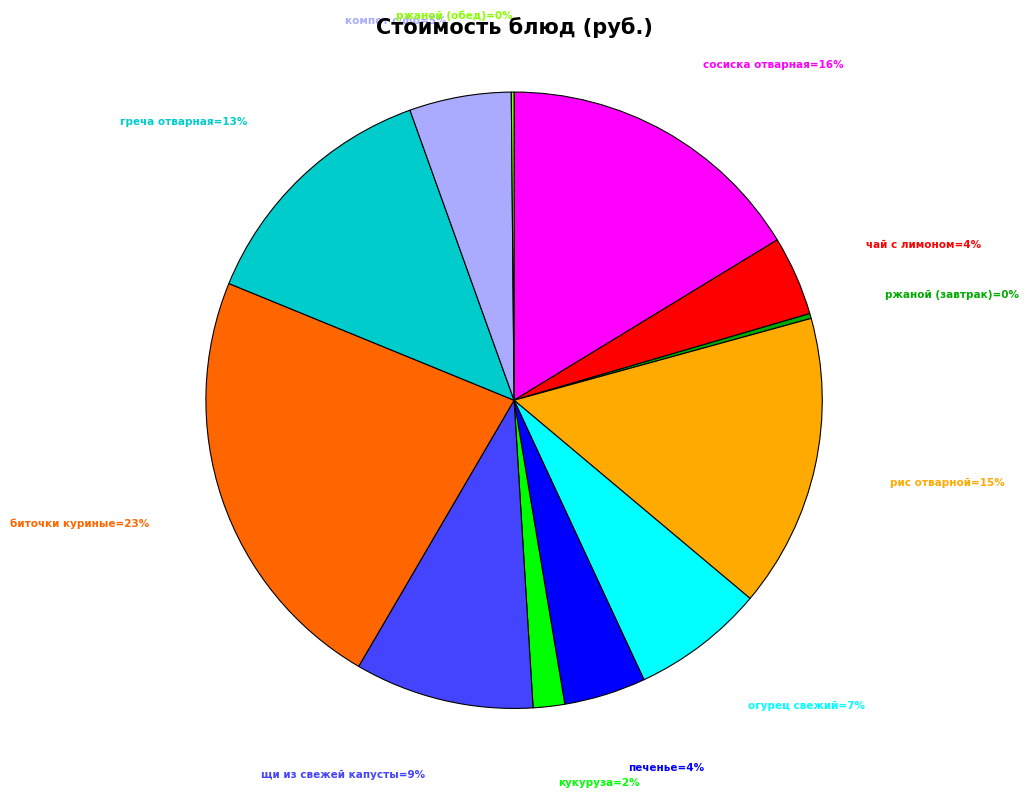

To the nearest percent, what is the average slice percentage?

8%